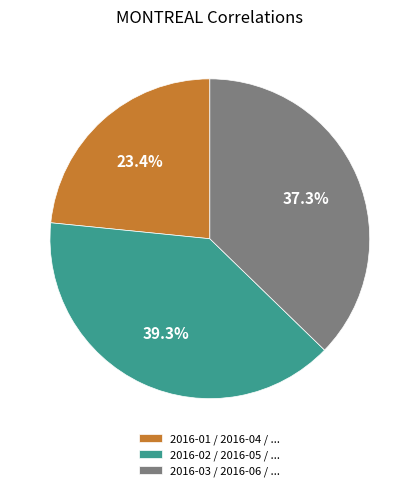

Is there a majority slice in this chart?

No